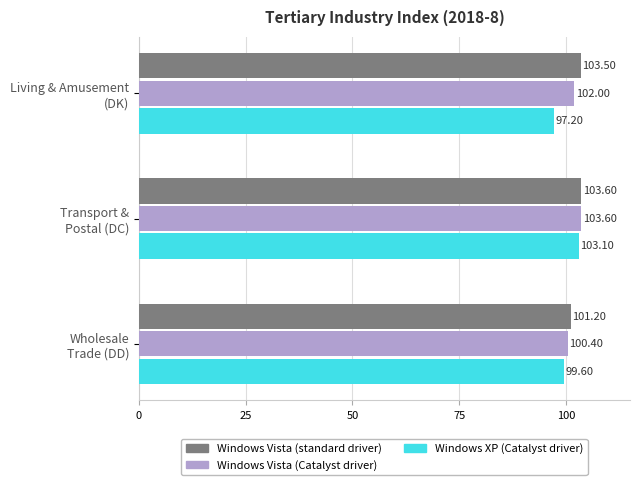

Which series has the widest spread of values?

Windows XP (Catalyst driver)